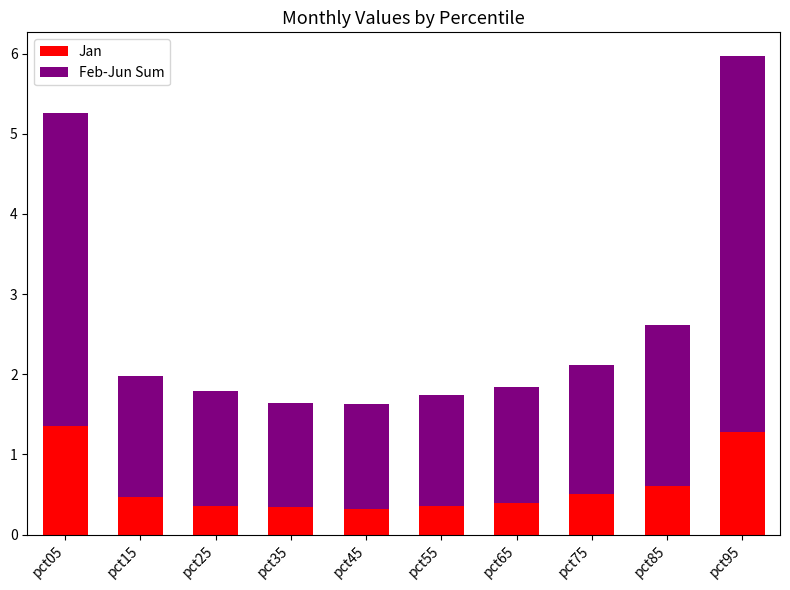

What is the lowest value of the Jan series?

0.3